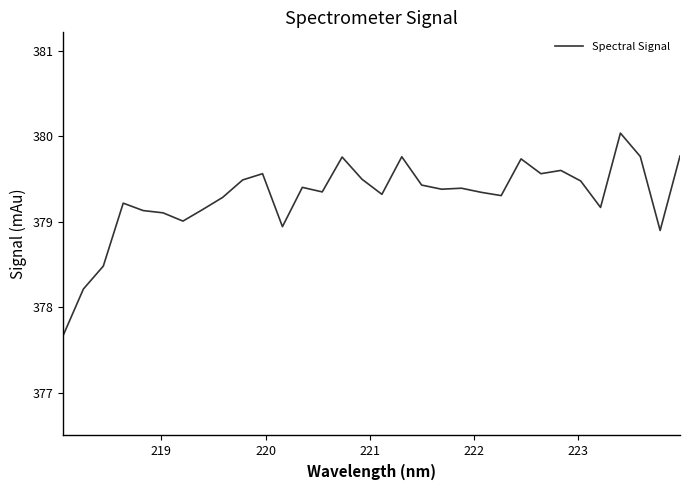

What is the minimum value shown in the chart?

377.7